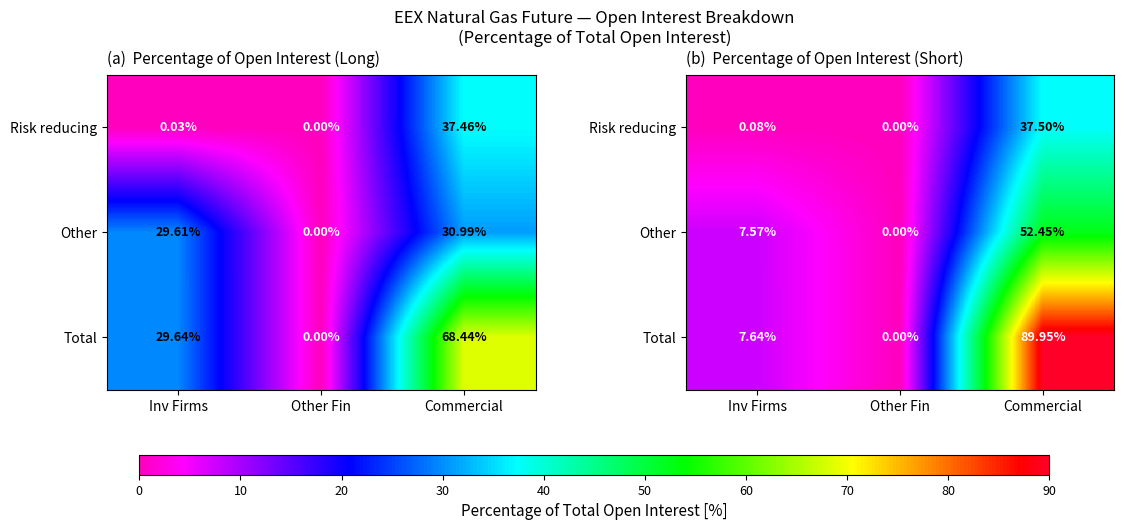

How many values in Total are above zero?

2